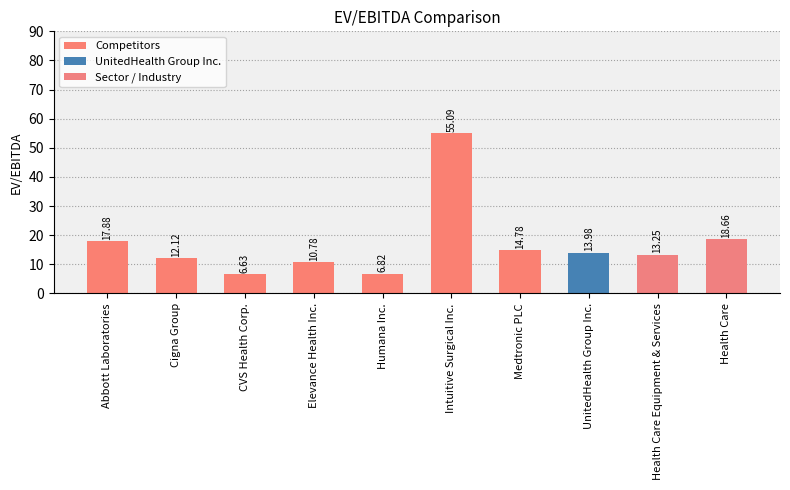

Which category has the lowest value across all series?

CVS Health Corp.